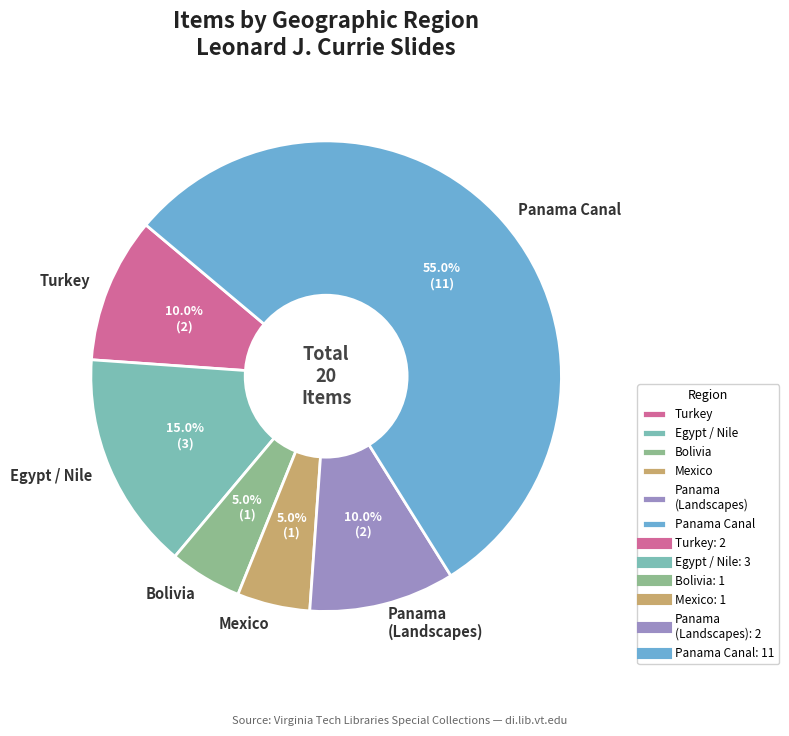

Does any single category account for the majority?

Yes